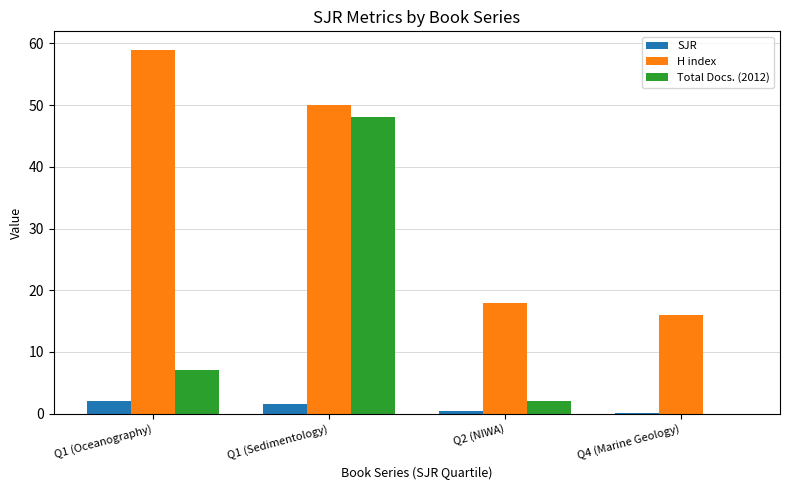

Does the chart contain stacked bars?

No